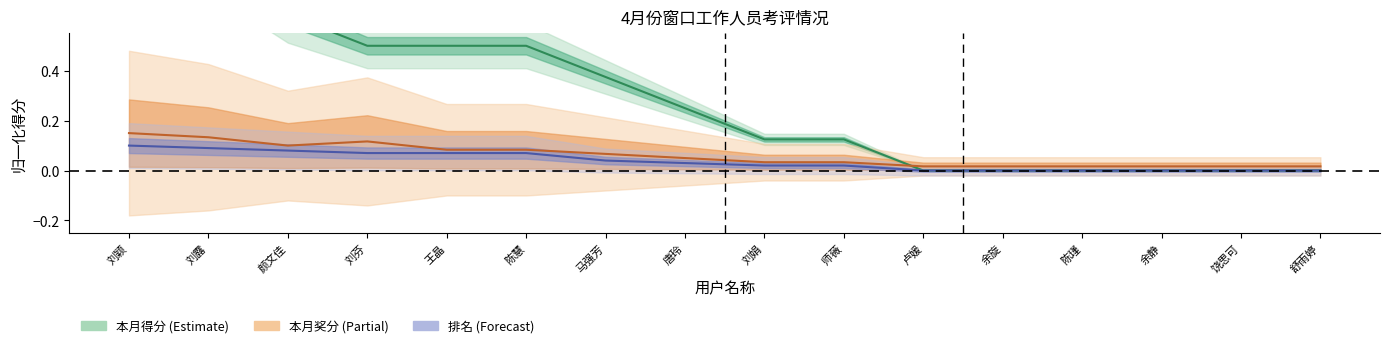

Is this an area chart (filled region under the line)?

No